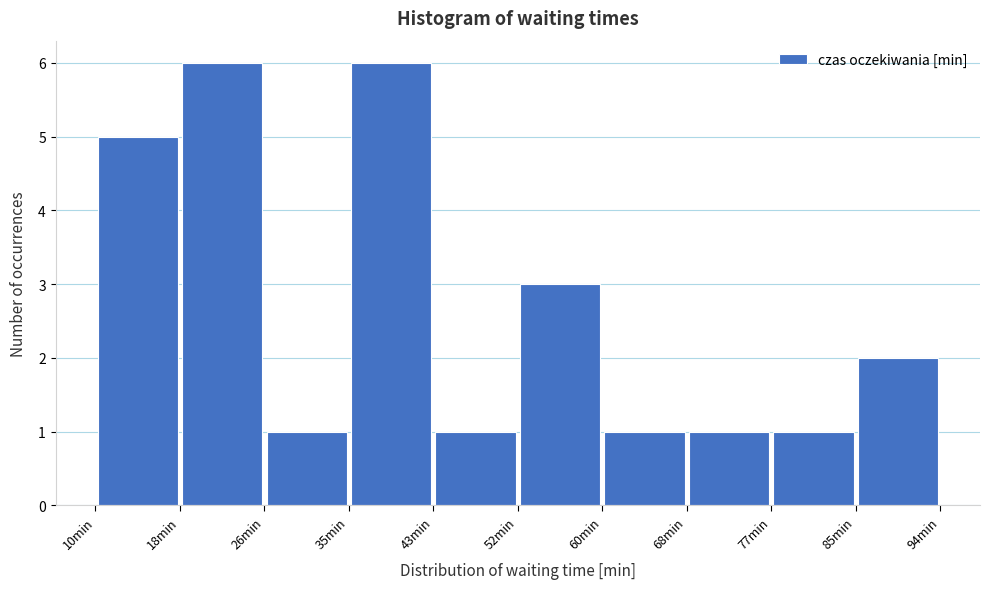

Reading left to right, transcribe this chart: for each bar, give the range it covers on the x-axis and its height. Neither the bar edges nor the heights are printed on the chart, so give them approximately, as read against the axes.

10.0 to 18.4: 5
18.4 to 26.8: 6
26.8 to 35.2: 1
35.2 to 43.6: 6
43.6 to 52.0: 1
52.0 to 60.4: 3
60.4 to 68.8: 1
68.8 to 77.2: 1
77.2 to 85.6: 1
85.6 to 94.0: 2